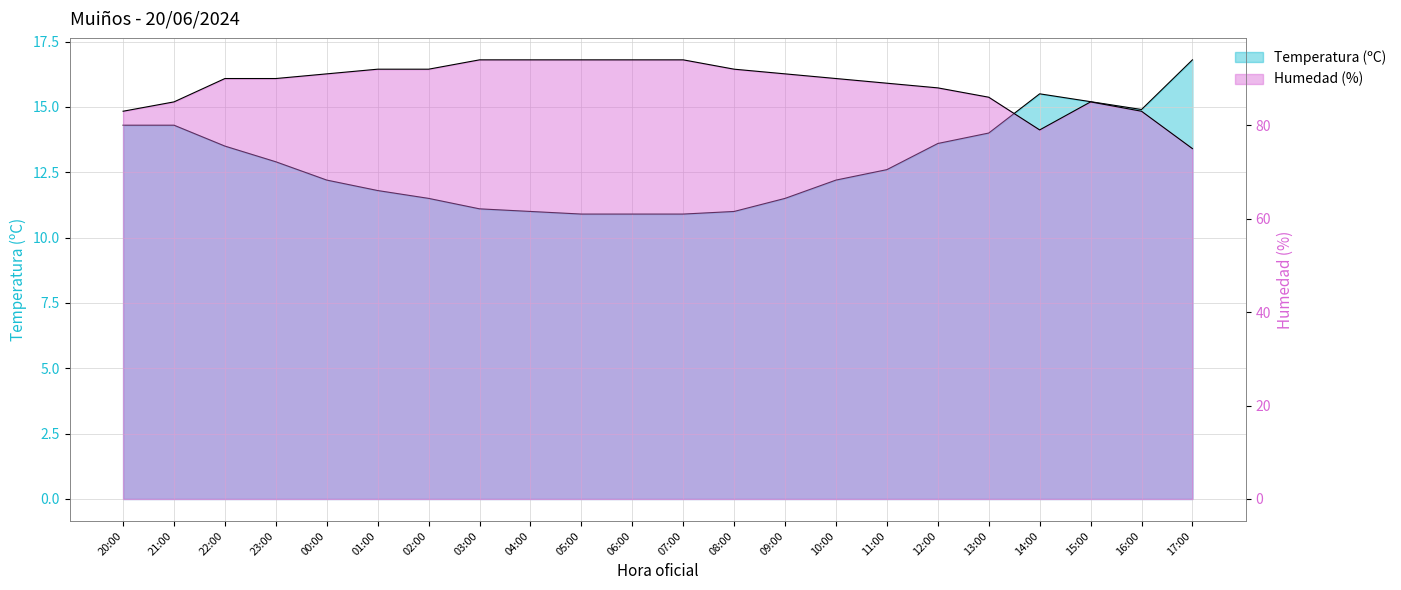

How many series are shown in this chart?

2